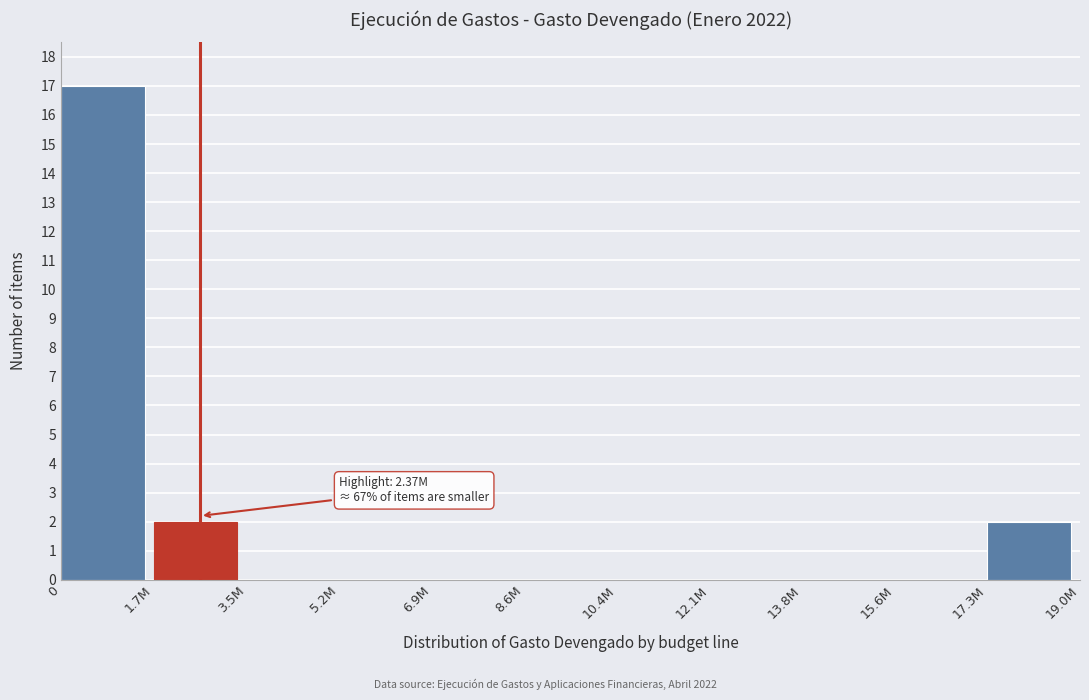

Reading left to right, extract all data points from this chart.

0=17	1.7M=2	3.5M=0	5.2M=0	6.9M=0	8.6M=0	10.4M=0	12.1M=0	13.8M=0	15.6M=0	17.3M=2